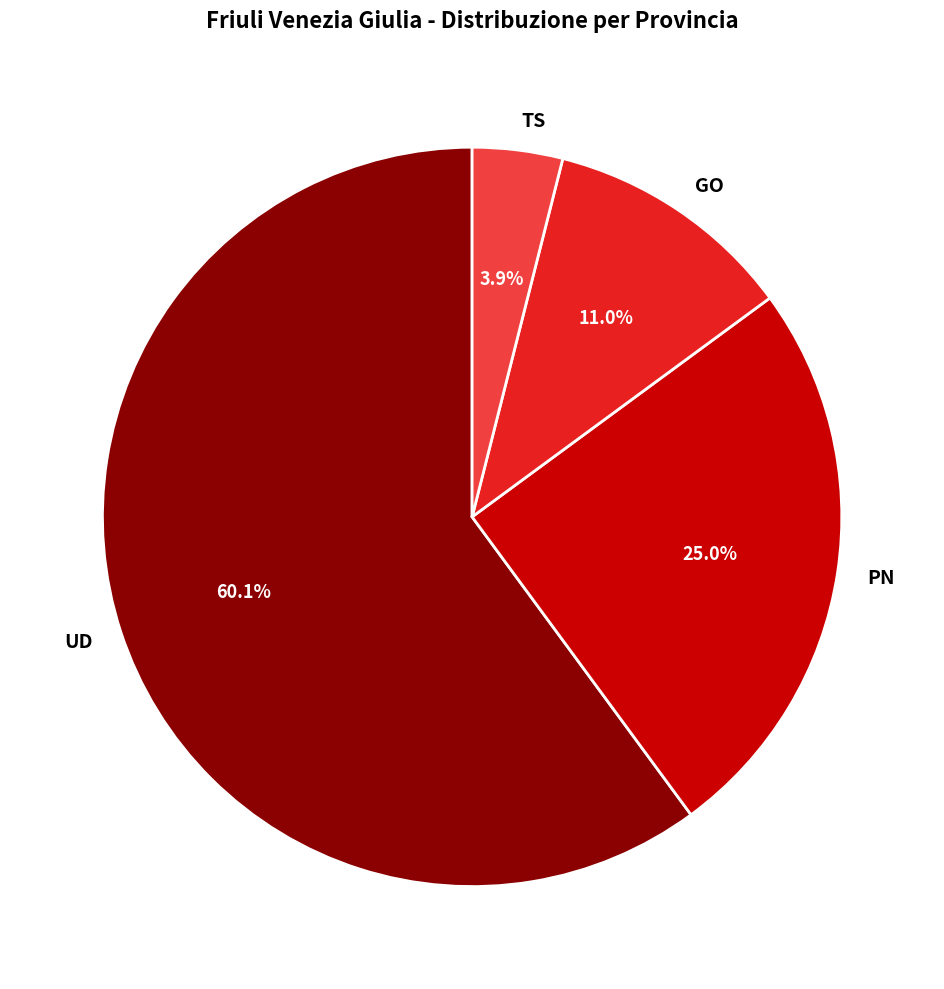

To the nearest percent, what percentage of the pie is UD?

60%